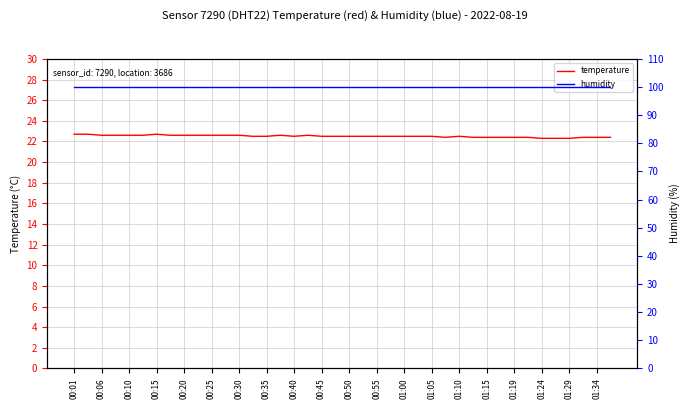

What is the average value of the humidity series?

99.9